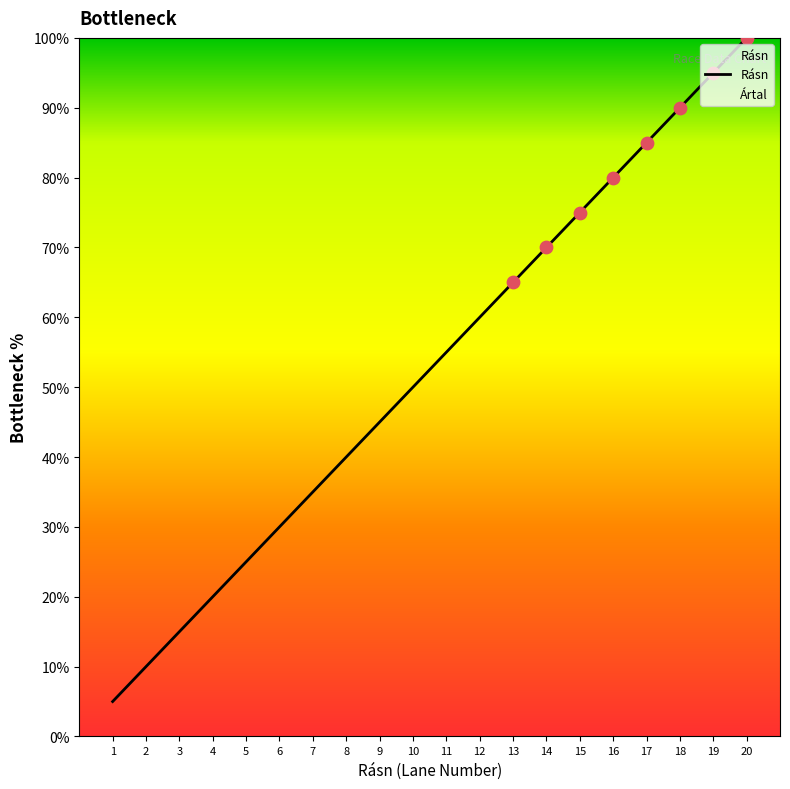

Approximately how many times larger is the value at 17 compared to 4?

4.2